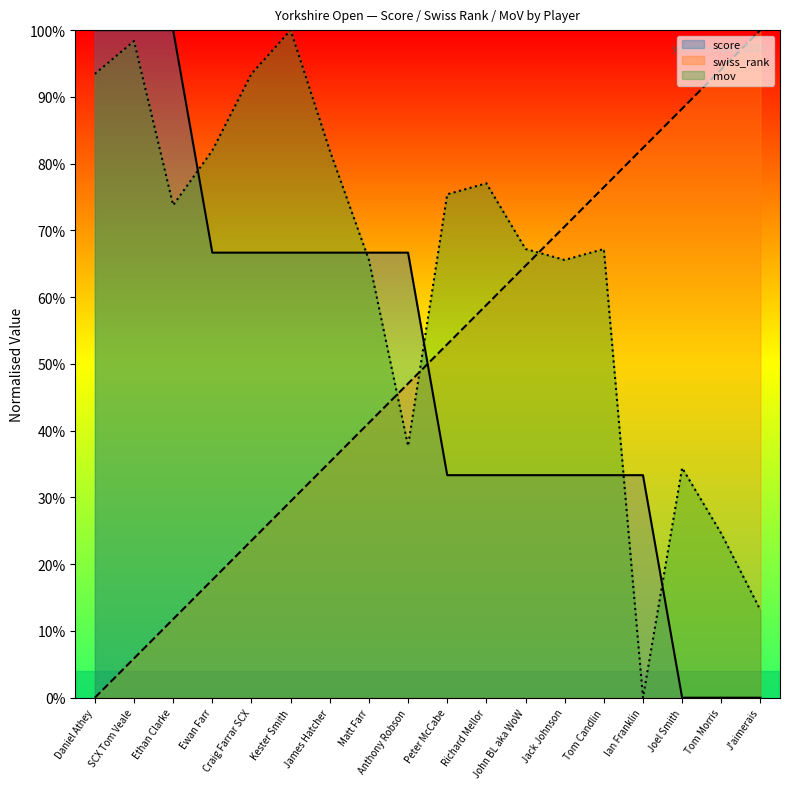

What is the label of the 6th point from the left?

Kester Smith